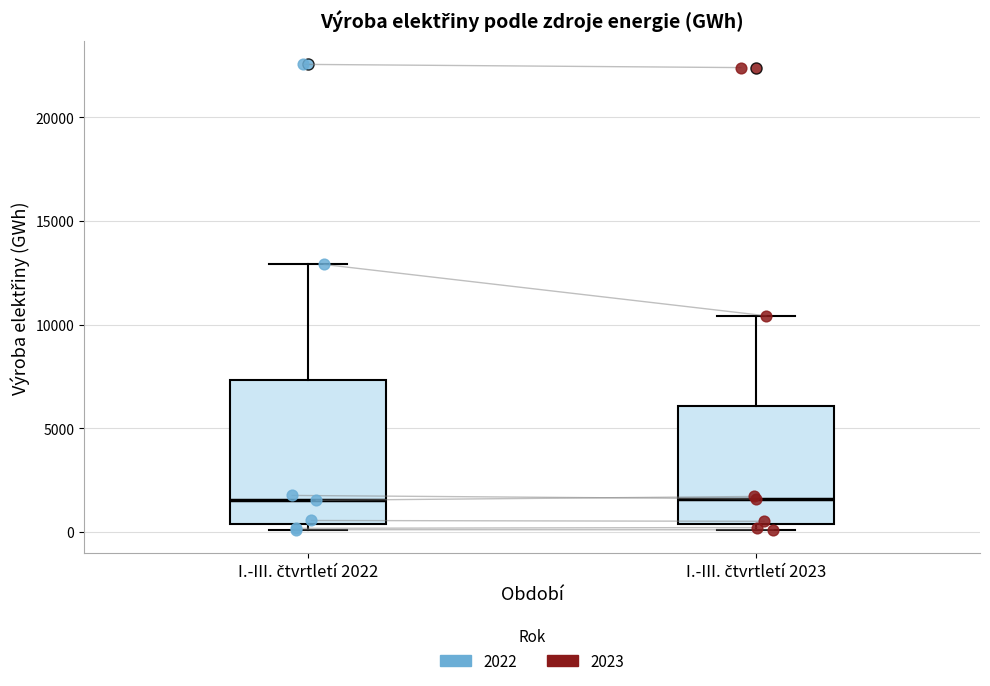

Where is the lower edge of the box for I.-III. čtvrtletí 2022 on the y-axis? The values are not printed on the chart, so give them approximately, as read against the axis.

500